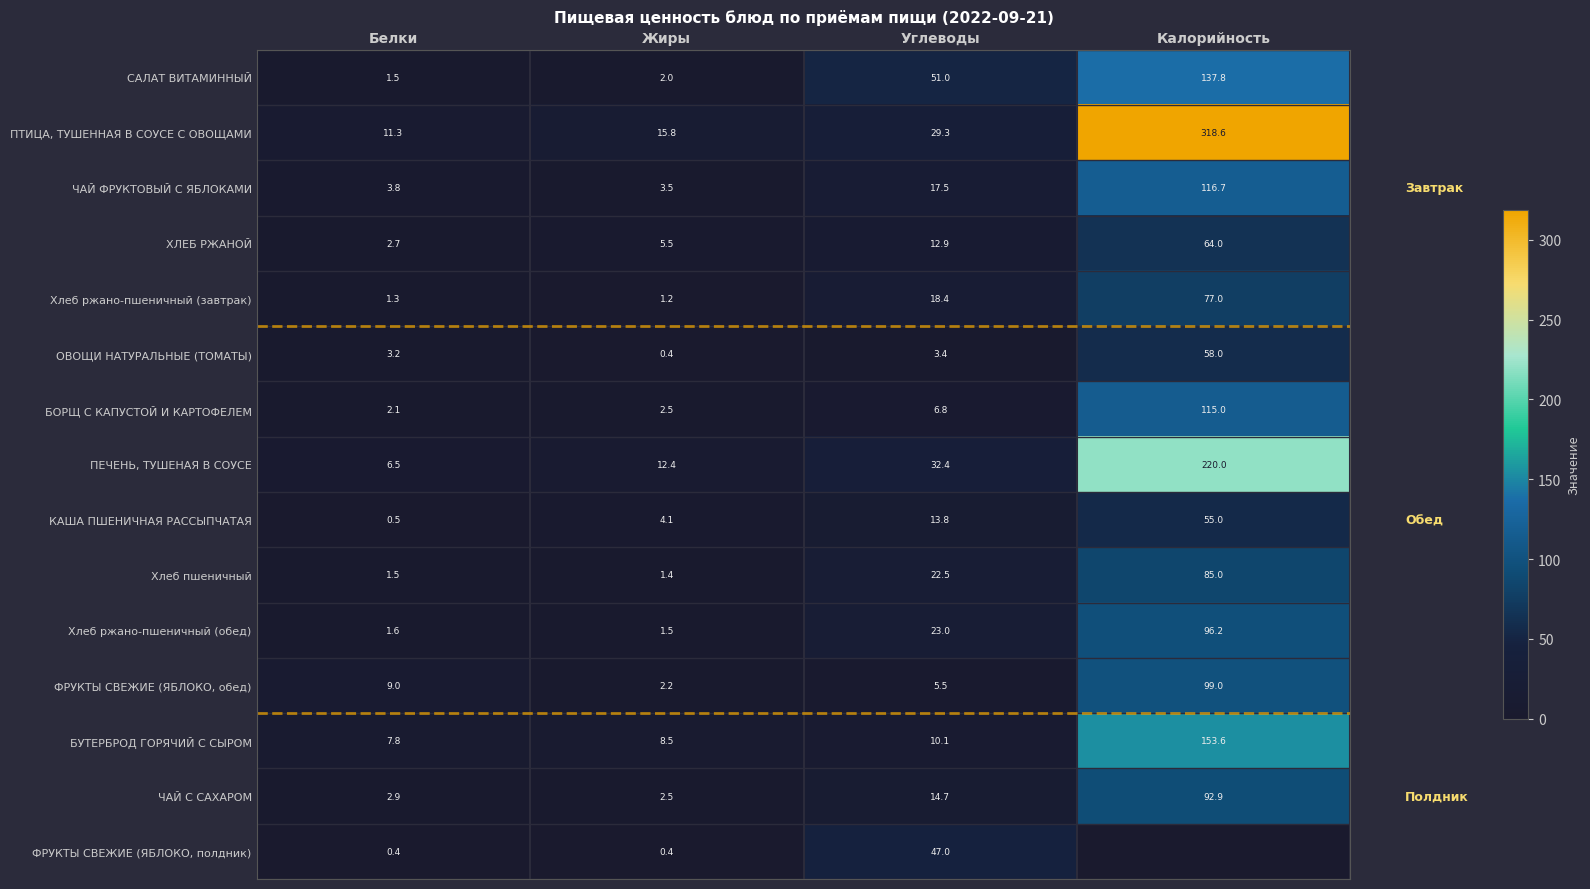

What is the greatest value displayed?

318.6